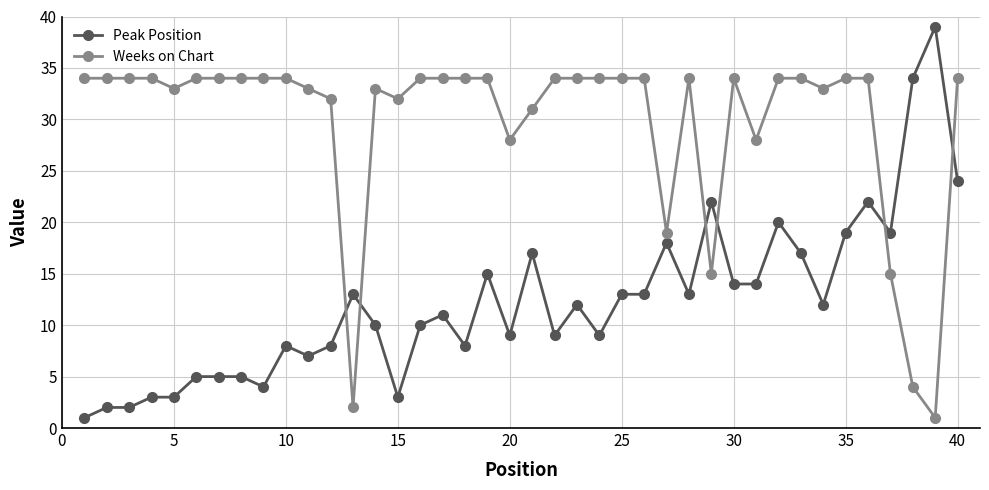

At how many categories does at least one series exceed 18?

39